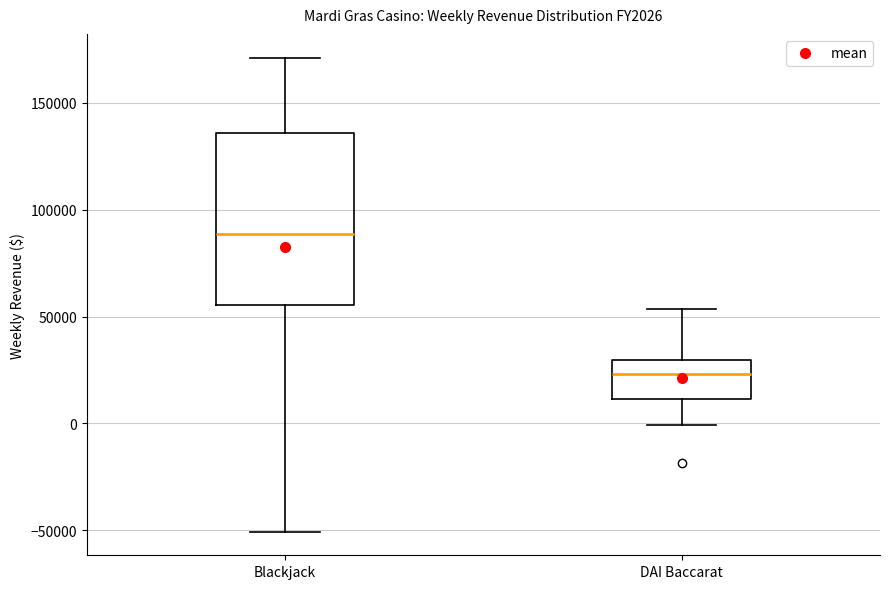

Reading left to right, transcribe this box plot: for each box, give where its median line is, the range the box spans, and where its two whiskers end, as read against the y-axis. The values are not printed on the chart, so give them approximately, as read against the axis.

Blackjack: median 90000, box 55000 to 135000, whiskers -50000 to 170000
DAI Baccarat: median 25000, box 10000 to 30000, whiskers 0 to 55000